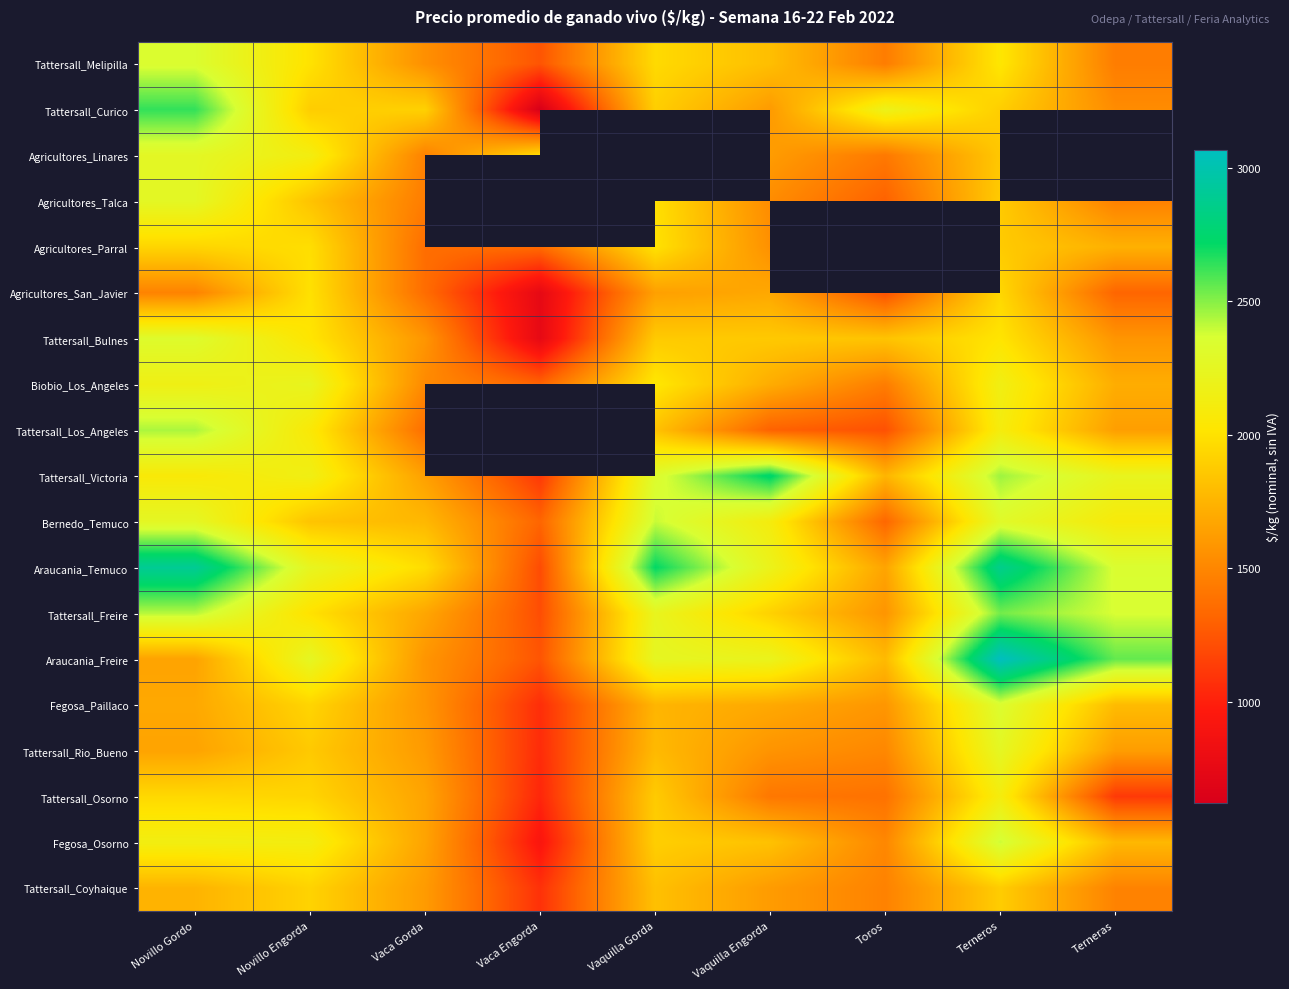

What is the maximum value shown in the chart?

3068.2